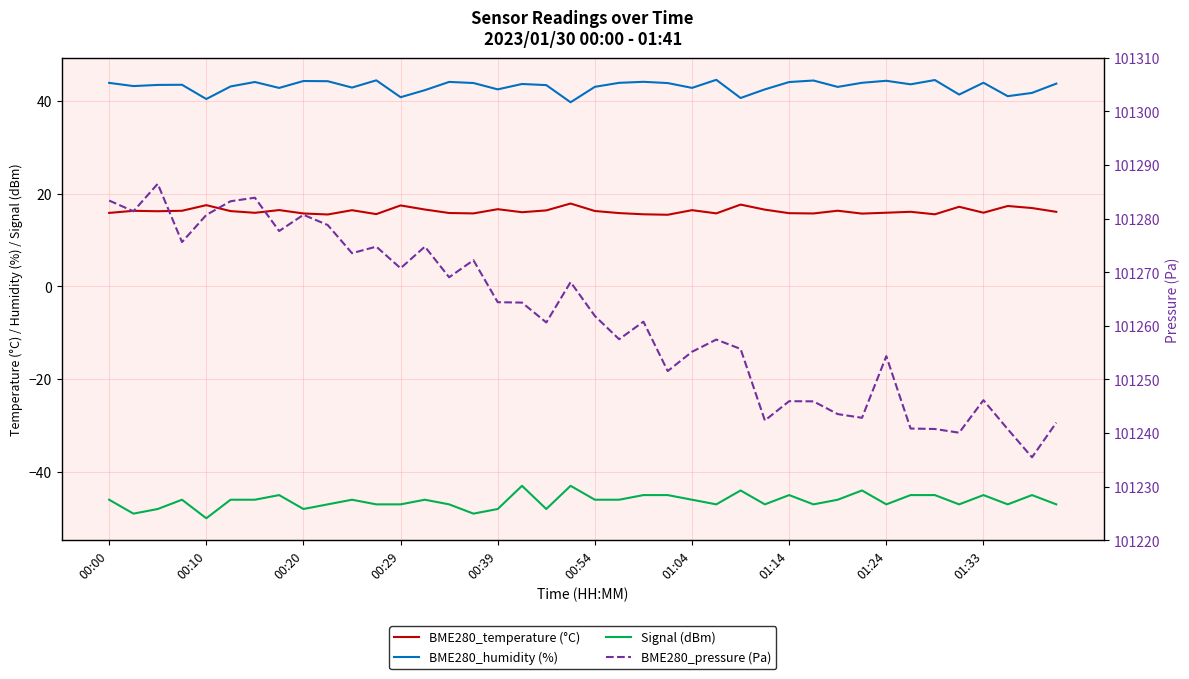

Is this an area chart (filled region under the line)?

No